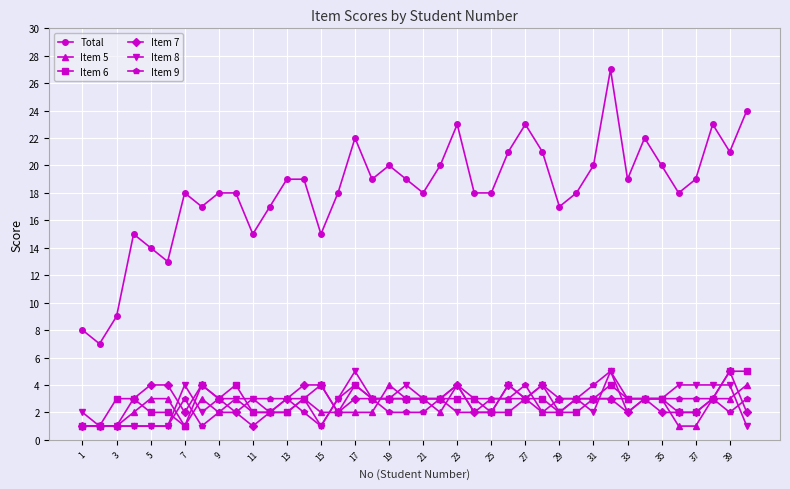

True or false: Item 6 has more than 2 interior local peaks.

True